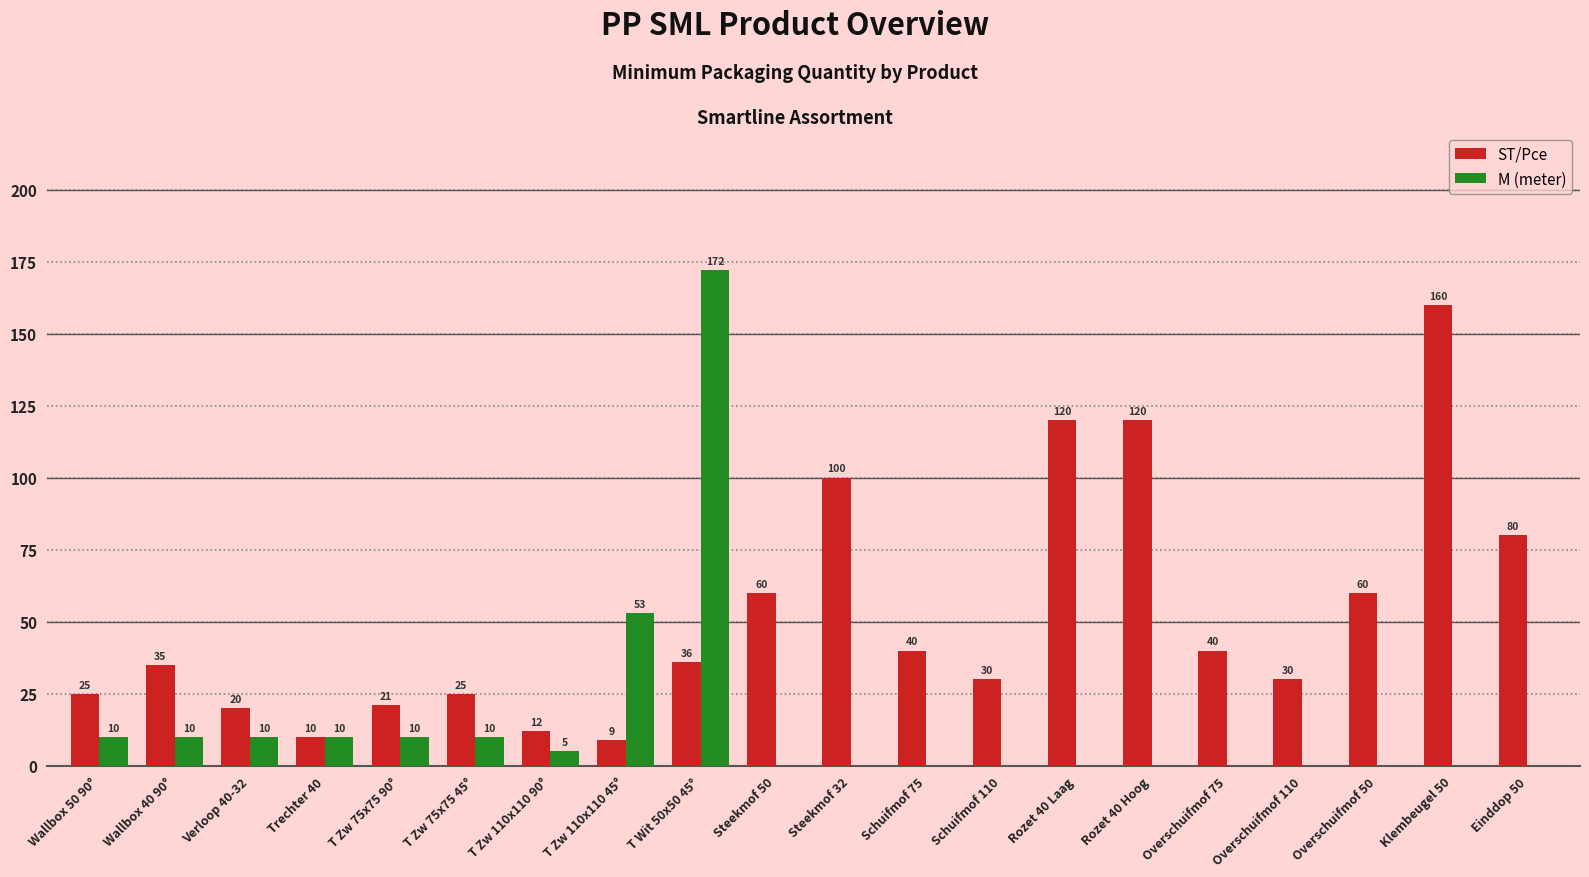

What is the sum of all ST/Pce values?

1033